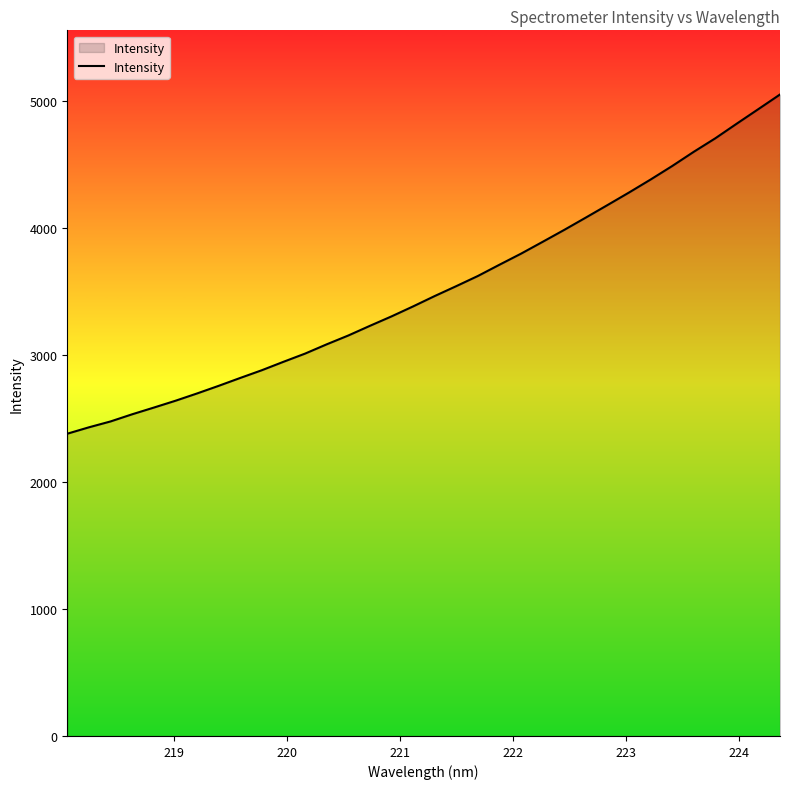

What is the greatest value displayed?

5054.0